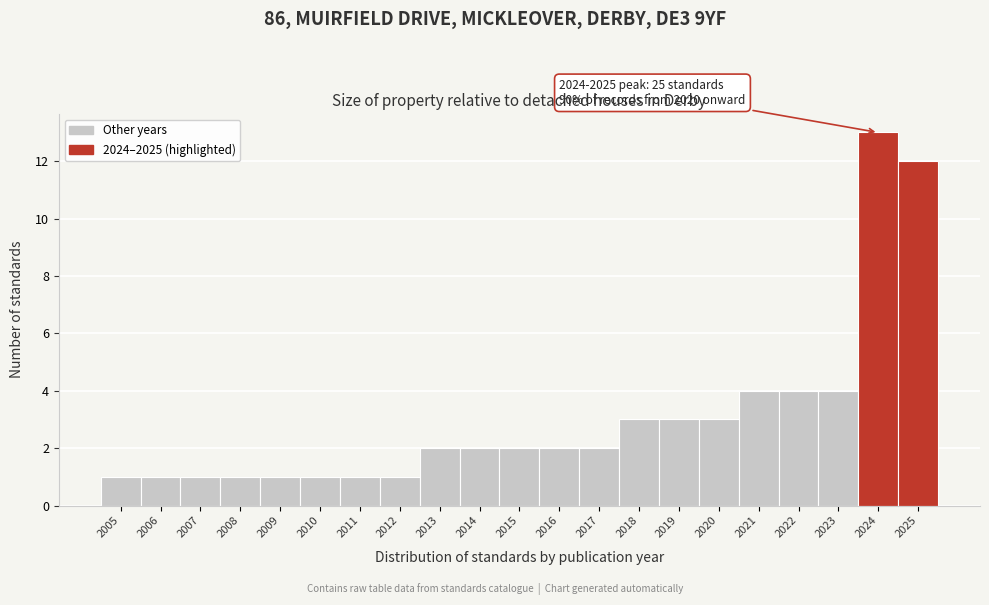

Reading right to left, what are all the values shown in this chart?

2025=12	2024=13	2023=4	2022=4	2021=4	2020=3	2019=3	2018=3	2017=2	2016=2	2015=2	2014=2	2013=2	2012=1	2011=1	2010=1	2009=1	2008=1	2007=1	2006=1	2005=1